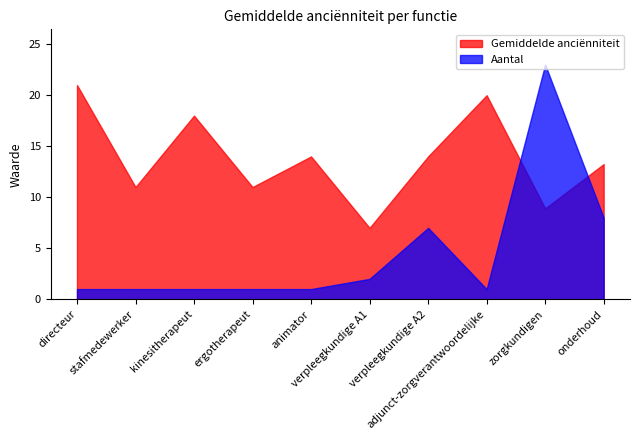

Is the value of Gemiddelde anciënniteit at adjunct-zorgverantwoordelijke greater than the value of Aantal at directeur?

Yes